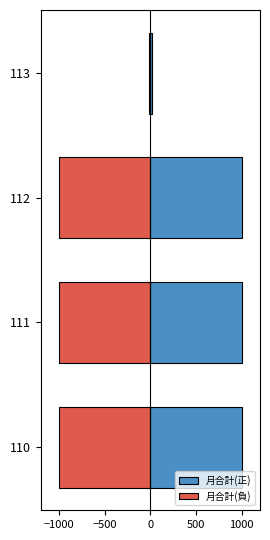

What is the sum of all 月合計(負) values?

-3012.8